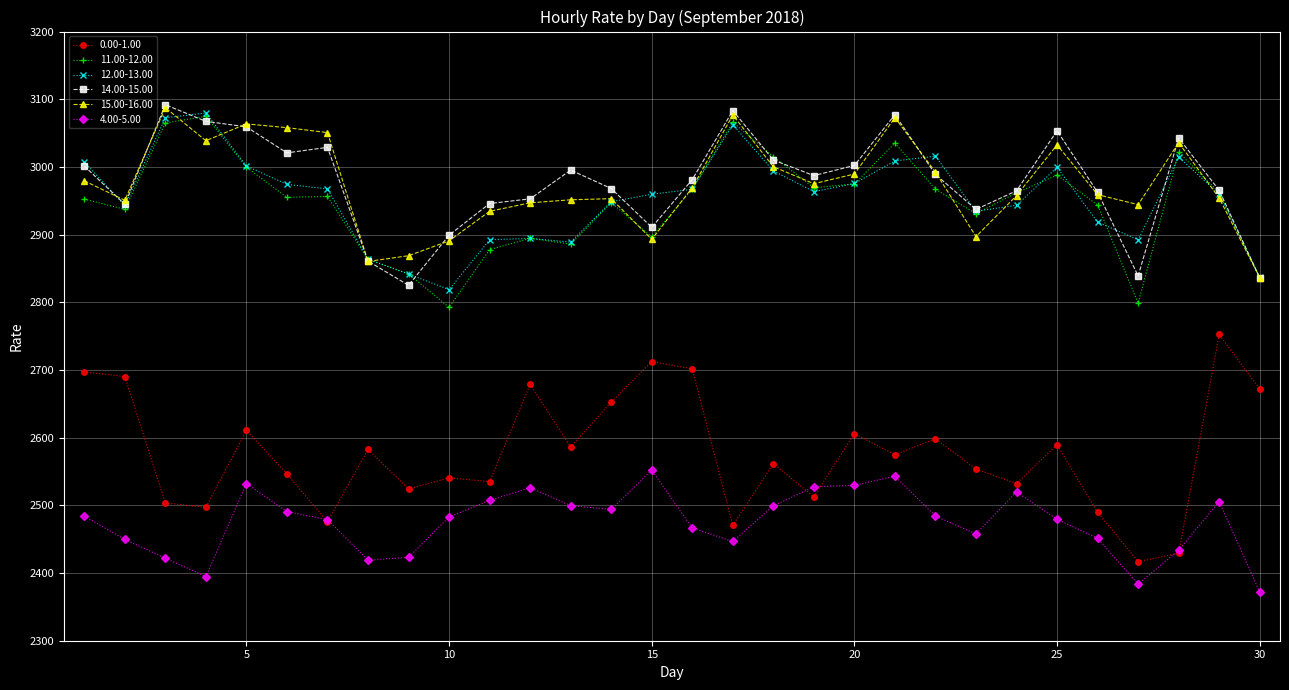

Is this an area chart (filled region under the line)?

No